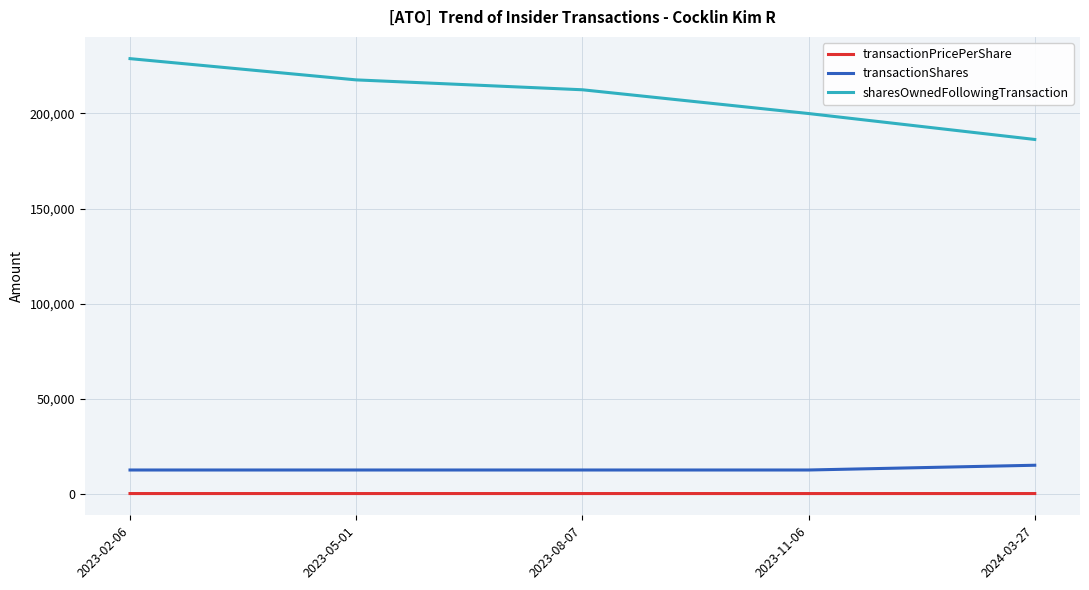

What is the difference between the maximum and minimum values in the transactionPricePerShare series?

6.4